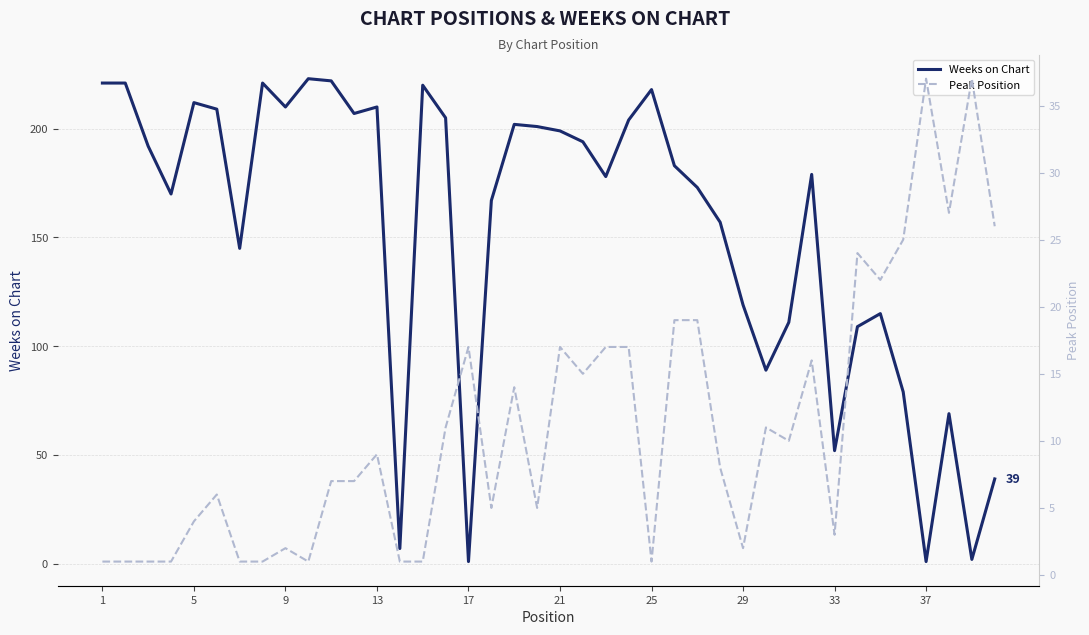

In Weeks on Chart, how many points are higher than both neighbors (excluding endpoints)?

10